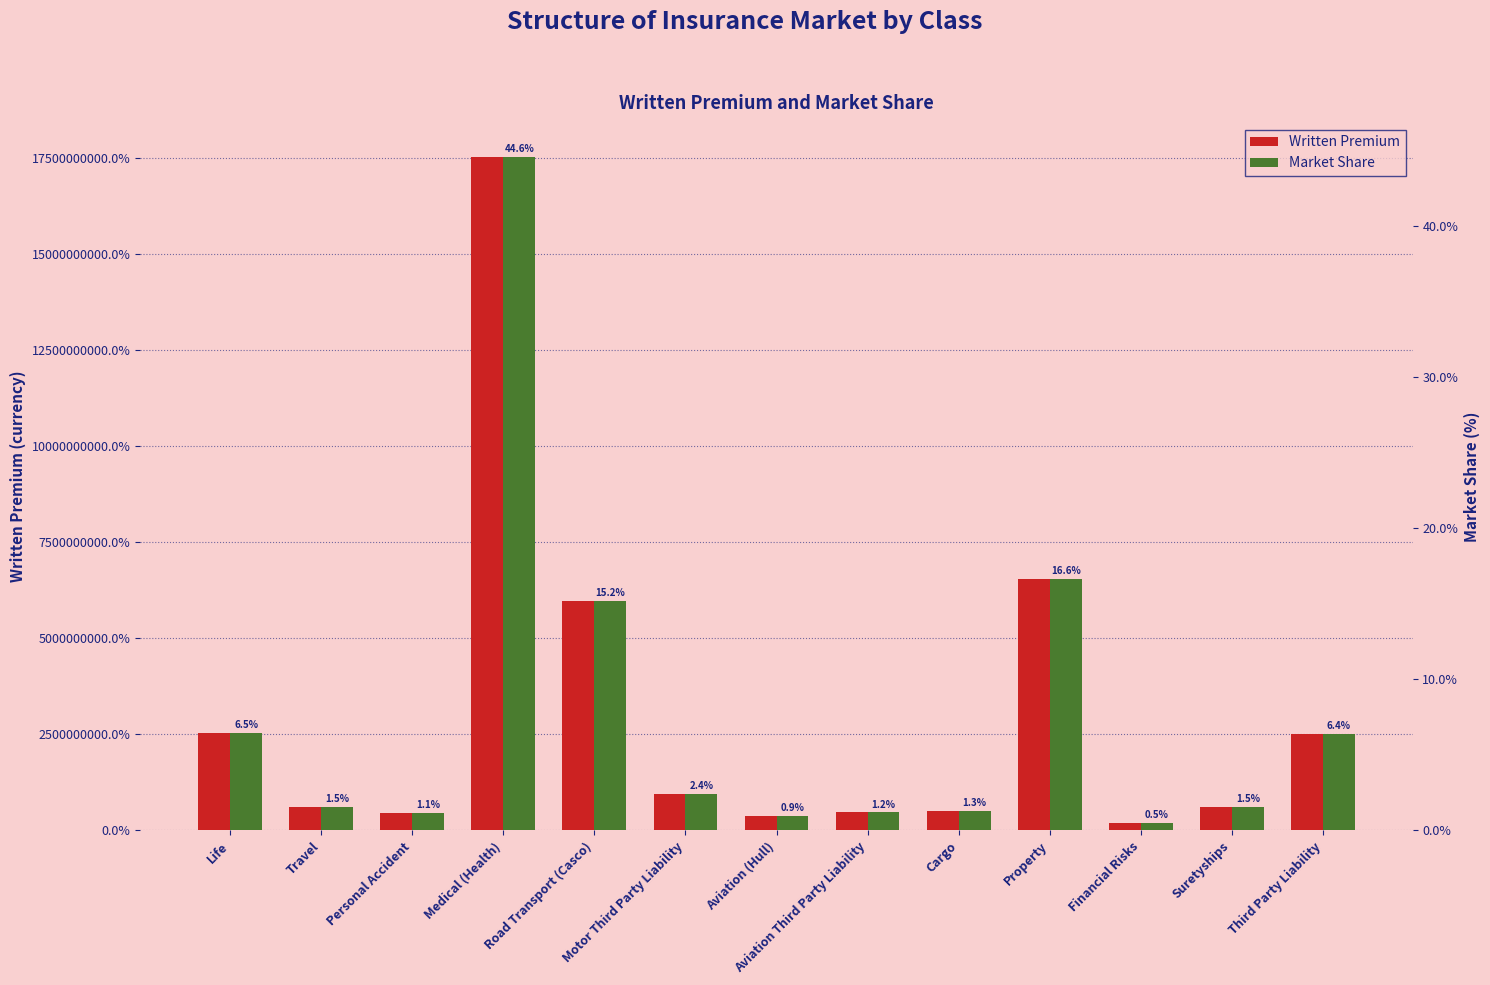

Reading left to right, transcribe all the data shown in this chart.

Written Premium: 25374505.1	6048830.4	4461128.7	175316207.2	59705031.8	9462021.1	3729946.1	4686355.4	4997352.0	65373029.7	2013093.8	6038368.1	25189537.0
Market Share: 0.1	0.0	0.0	0.4	0.2	0.0	0.0	0.0	0.0	0.2	0.0	0.0	0.1